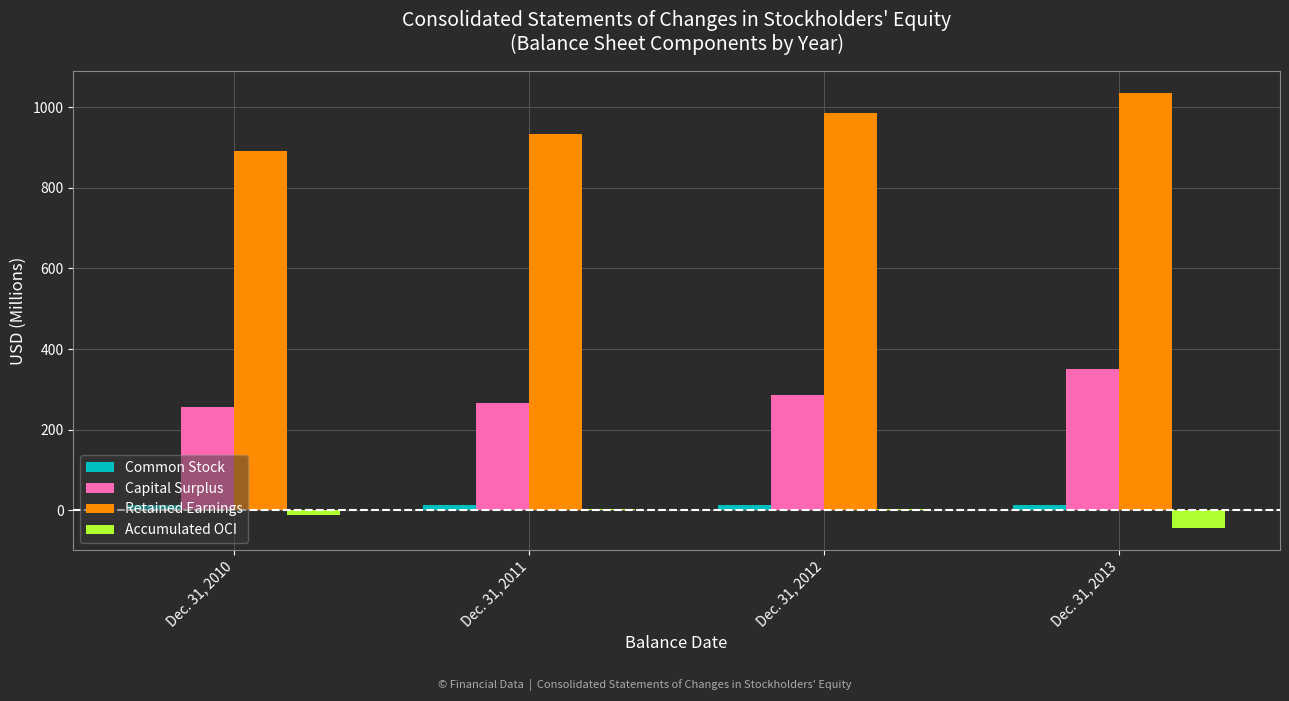

Does the chart contain stacked bars?

No